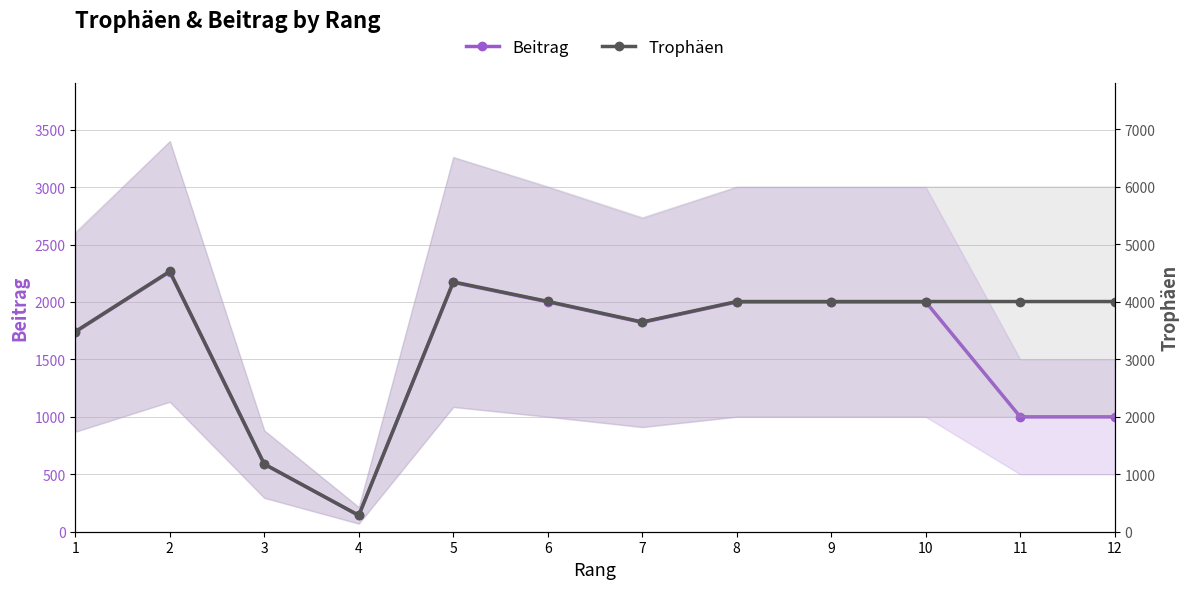

True or false: Trophäen has a value of 1725 at 2.

False